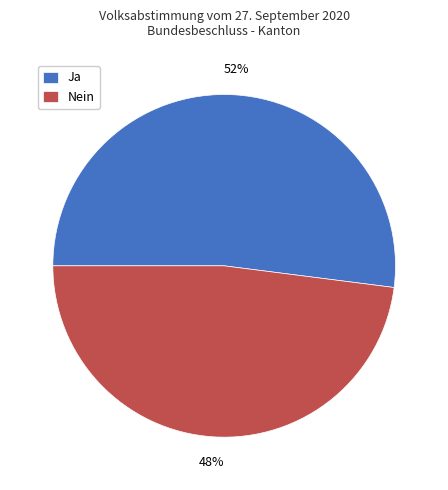

What percentage is the Ja slice, to the nearest percent?

52%